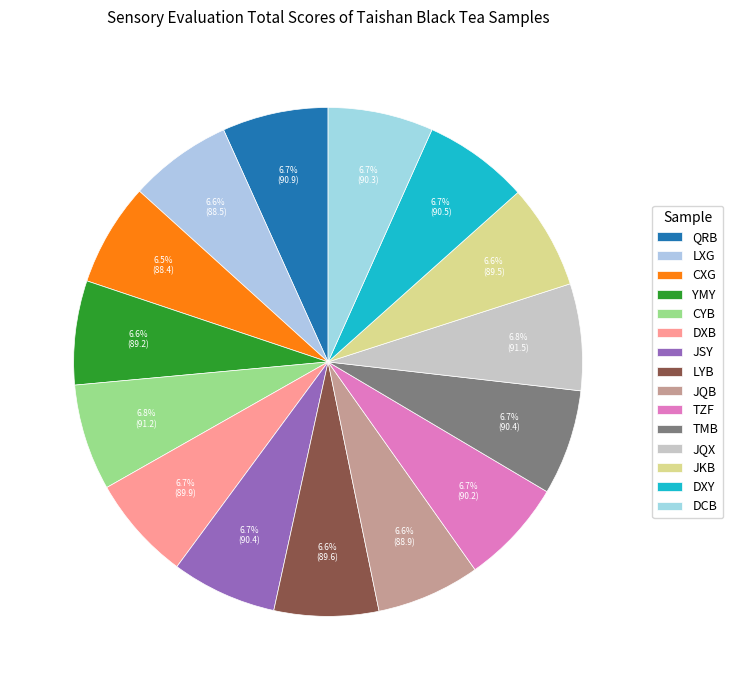

How many segments does this pie chart have?

15